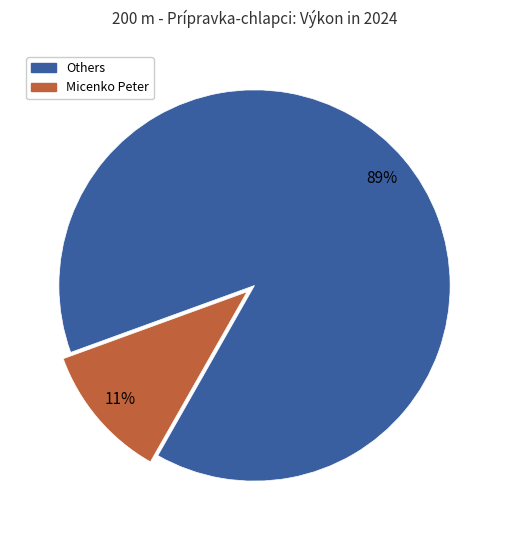

Is there a majority slice in this chart?

Yes